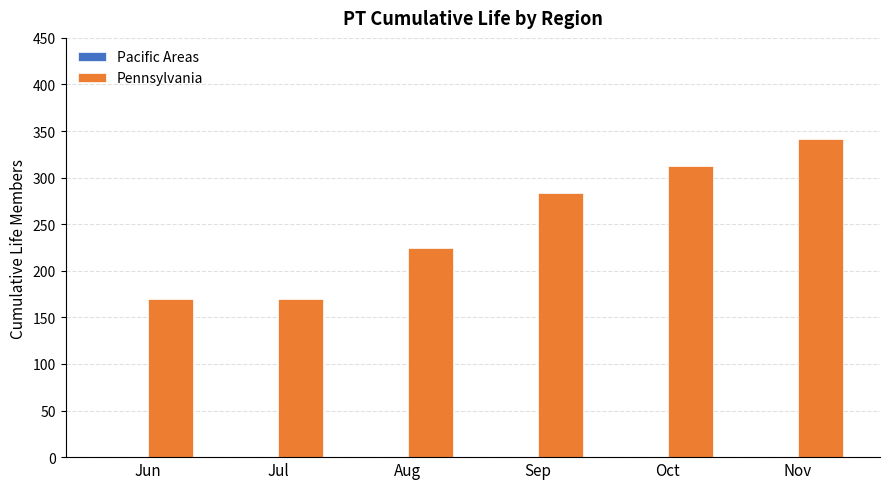

What is the difference between the values at Aug and Sep?

59